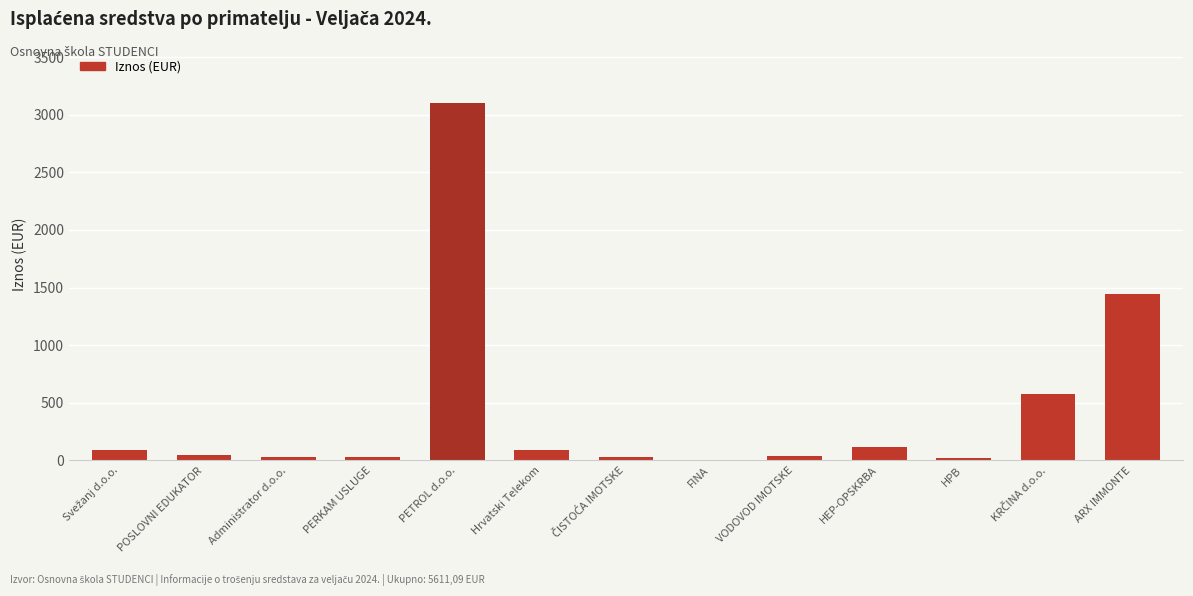

The chart shows a value of 899.5 at ARX IMMONTE. True or false?

False